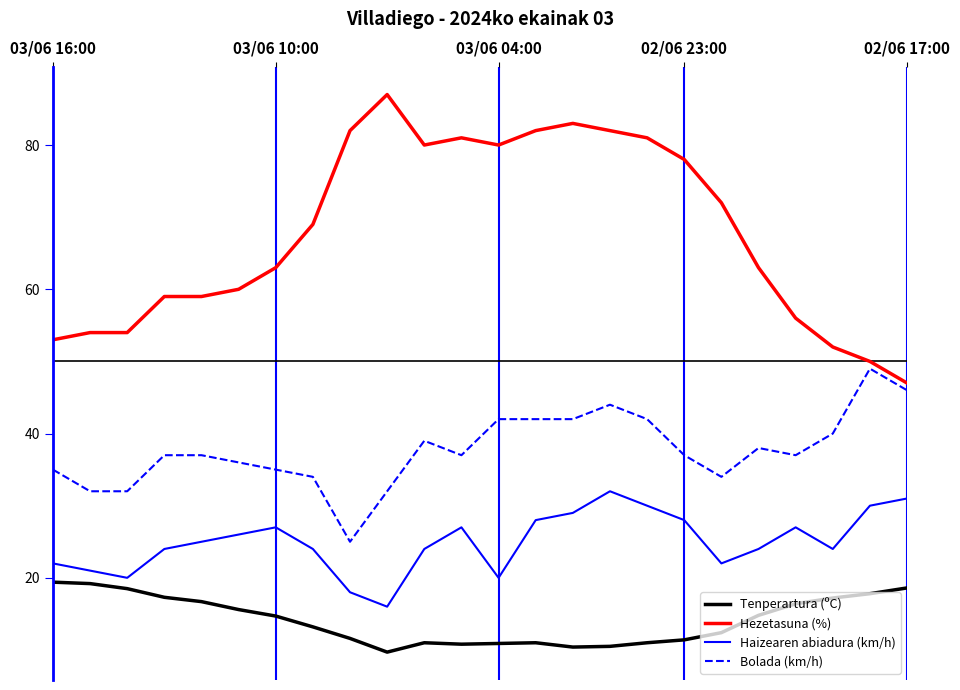

Which series has the widest spread of values?

Hezetasuna (%)